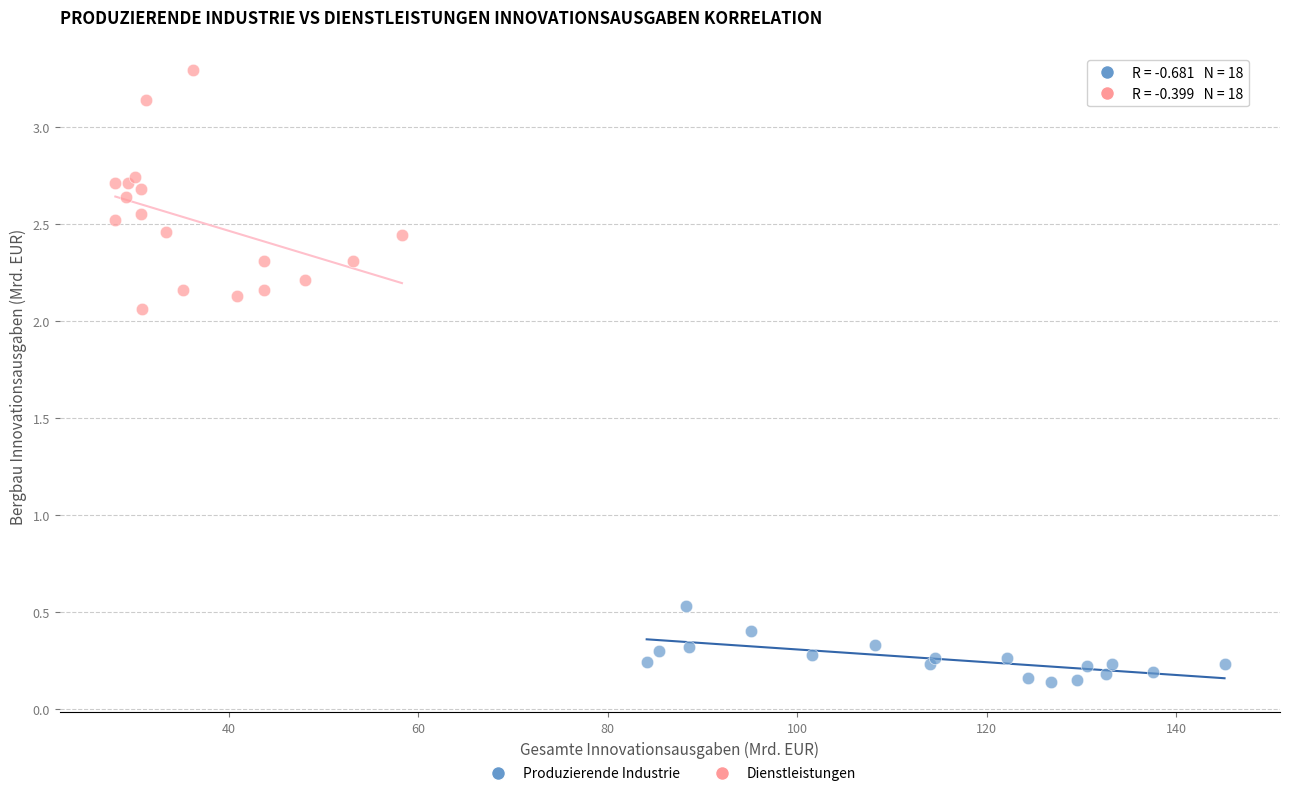

Which series contains the lowest Y value?

Produzierende Industrie